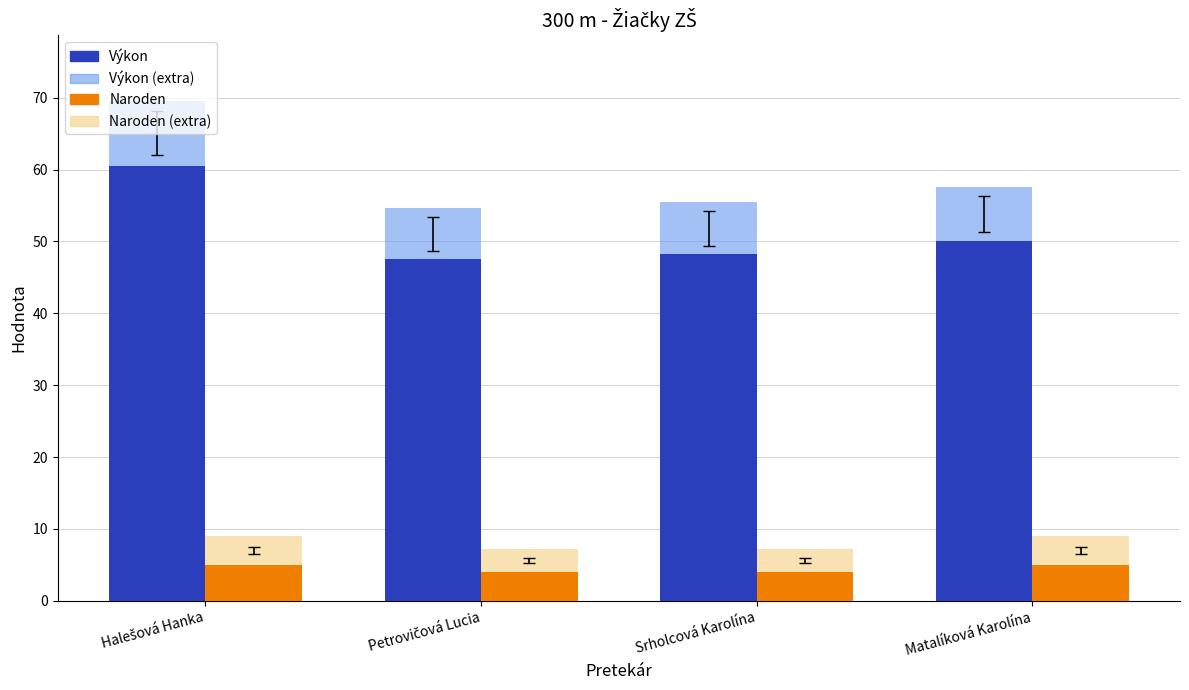

Where is Naroden nearest to the value 4?

Petrovičová Lucia